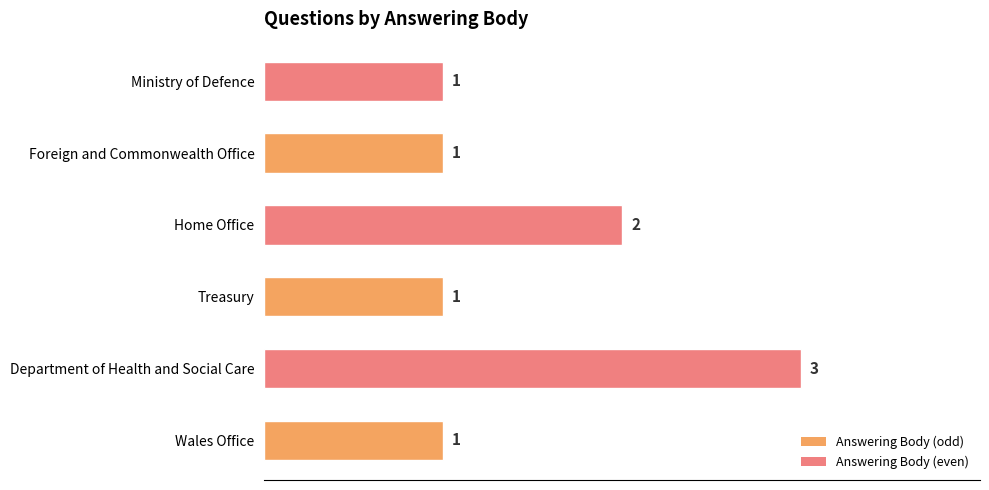

True or false: the data shows 0 at Treasury.

False